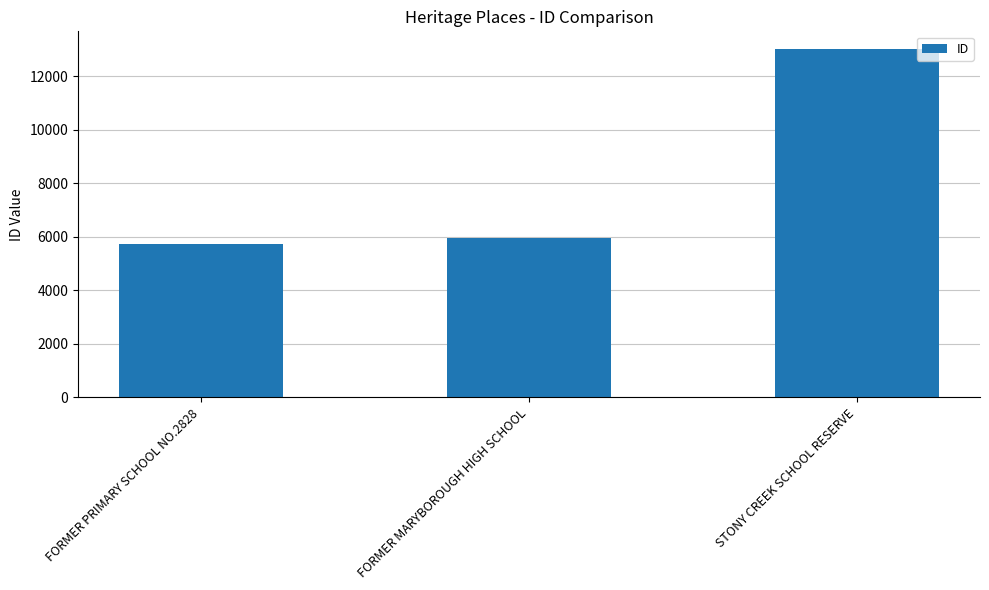

Rank the categories by value from highest to lowest.

STONY CREEK SCHOOL RESERVE, FORMER MARYBOROUGH HIGH SCHOOL, FORMER PRIMARY SCHOOL NO.2828